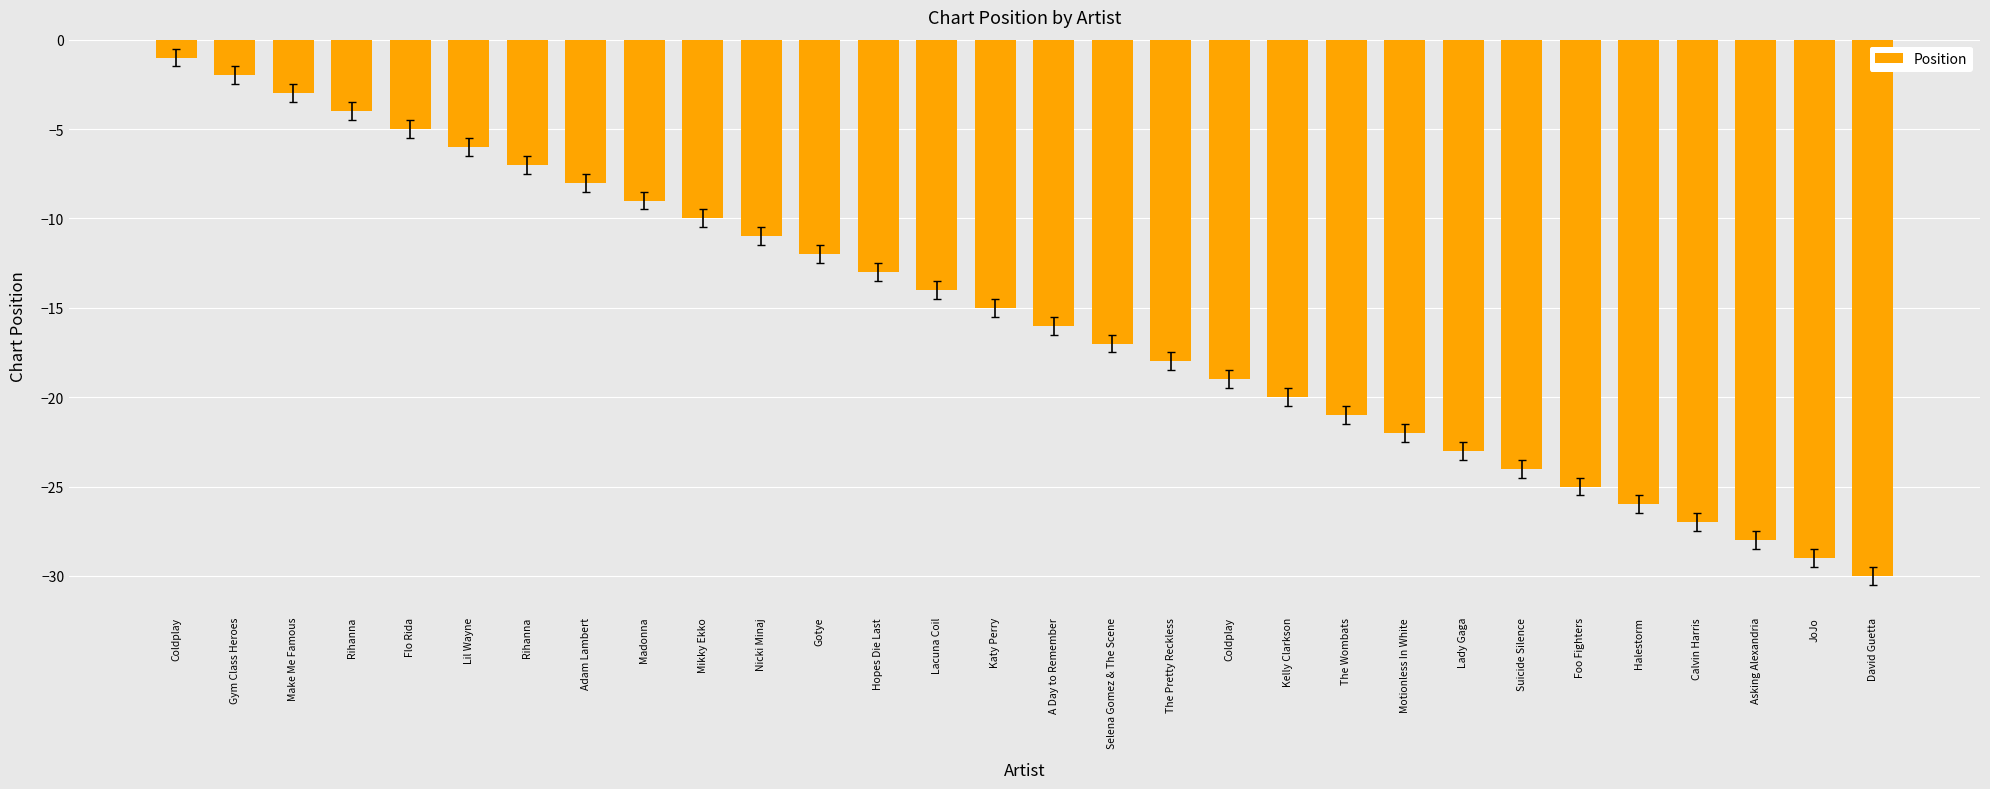

Which label corresponds to the smallest value in the chart?

David Guetta